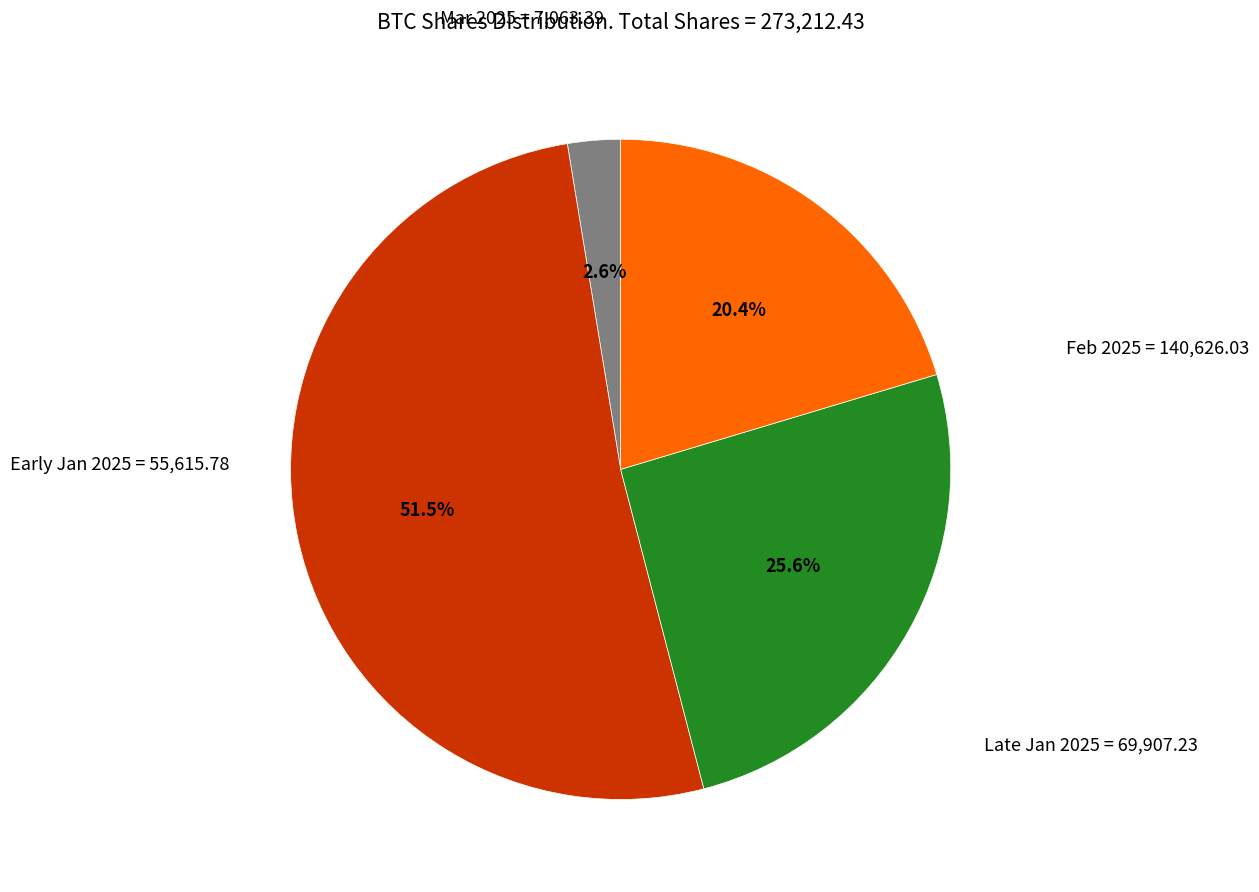

Does any single category account for the majority?

Yes